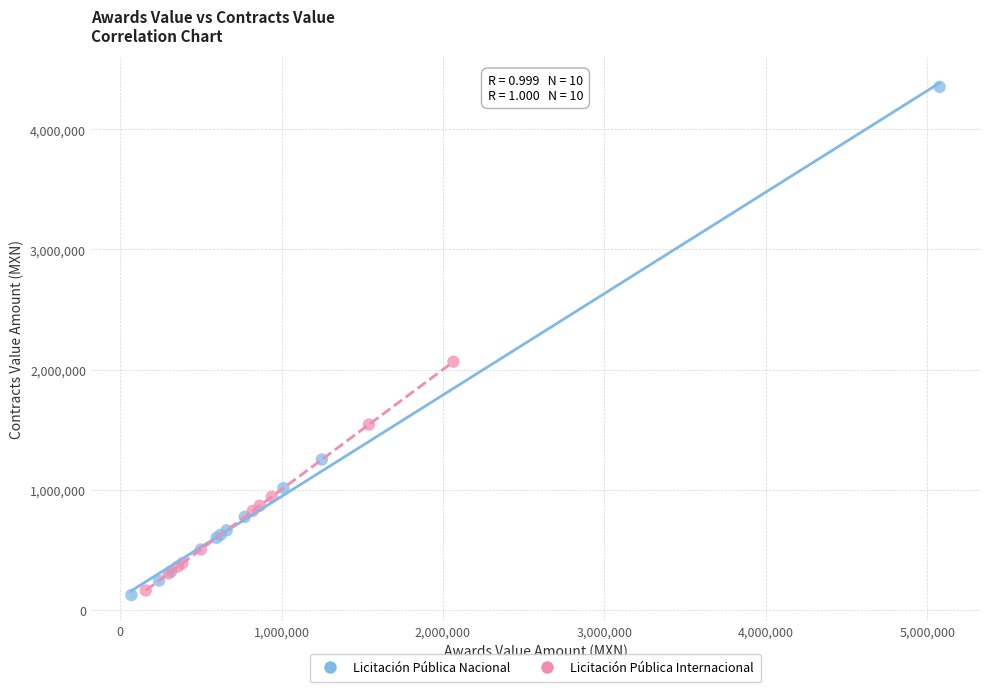

Which series has the largest Y range (max minus min)?

Licitación Pública Nacional